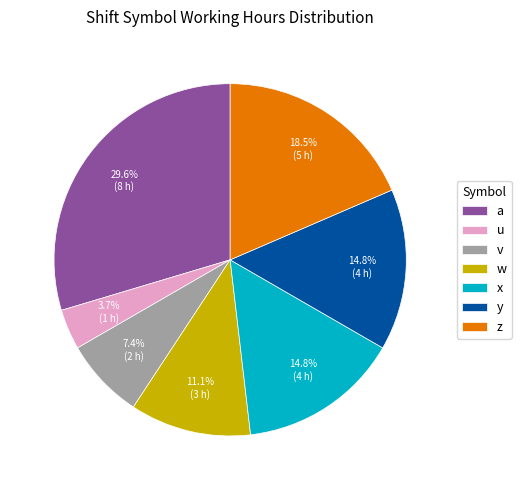

The x slice represents 15% of the pie. True or false?

True